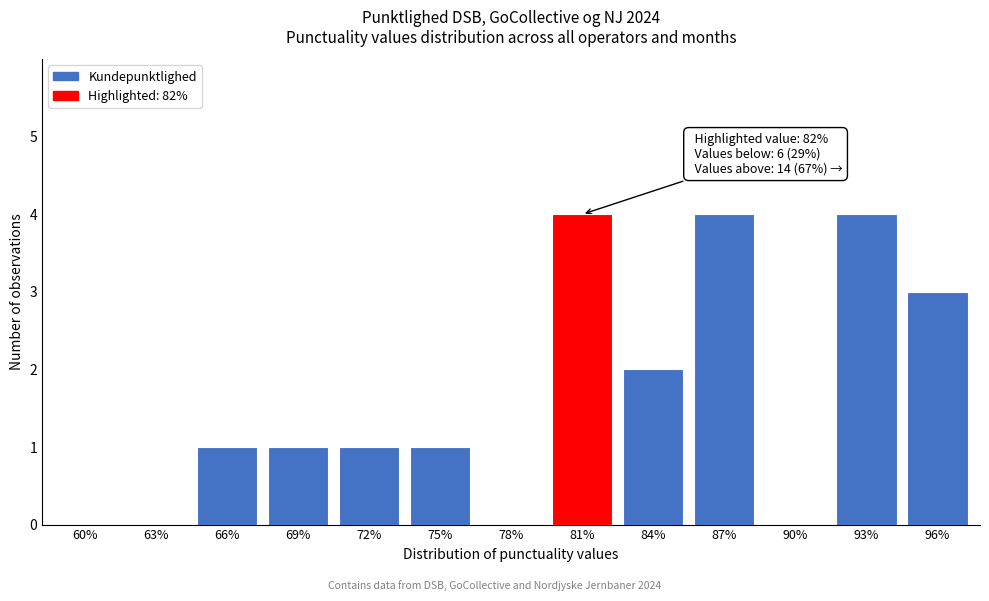

Reading right to left, extract all data points from this chart.

96%=3	93%=4	90%=0	87%=4	84%=2	81%=4	78%=0	75%=1	72%=1	69%=1	66%=1	63%=0	60%=0